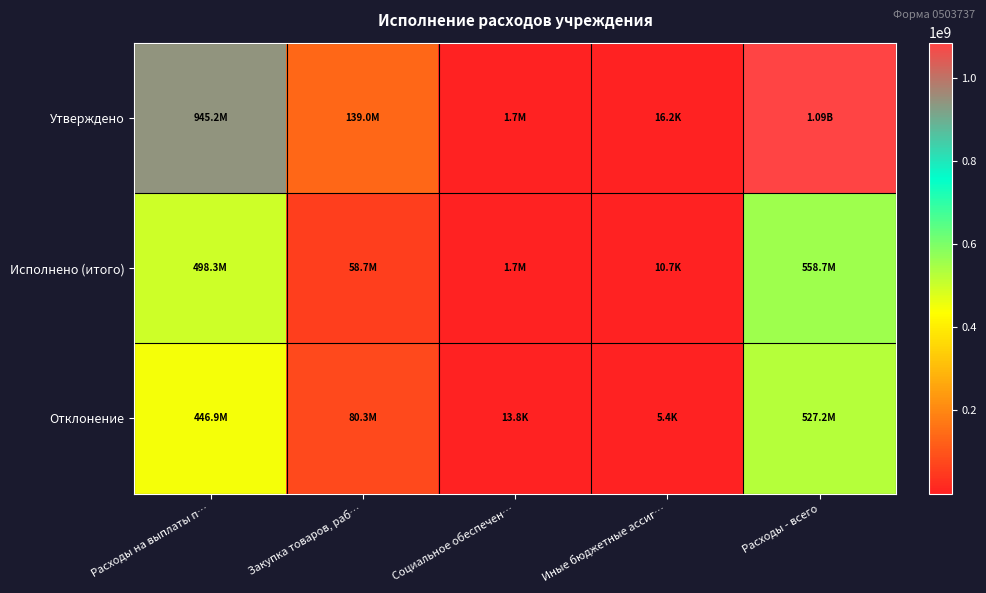

Which category has the lowest value across all series?

Иные бюджетные ассиг…